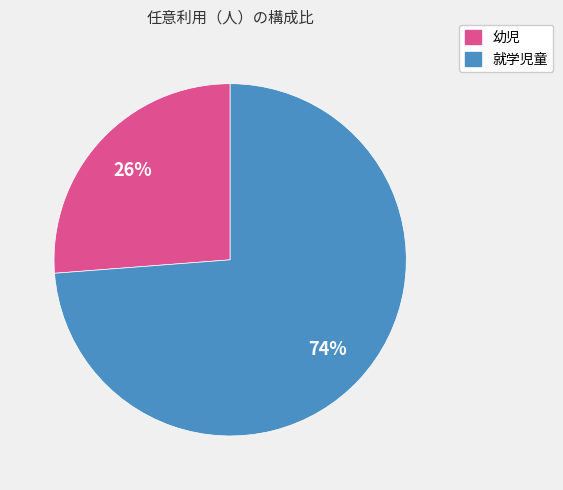

Rank the categories by value from highest to lowest.

就学児童, 幼児